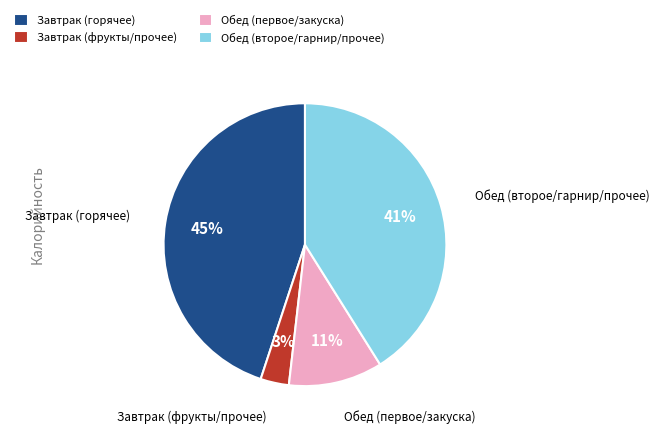

Do Обед (первое/закуска) and Обед (второе/гарнир/прочее) together represent more than half of the pie?

Yes